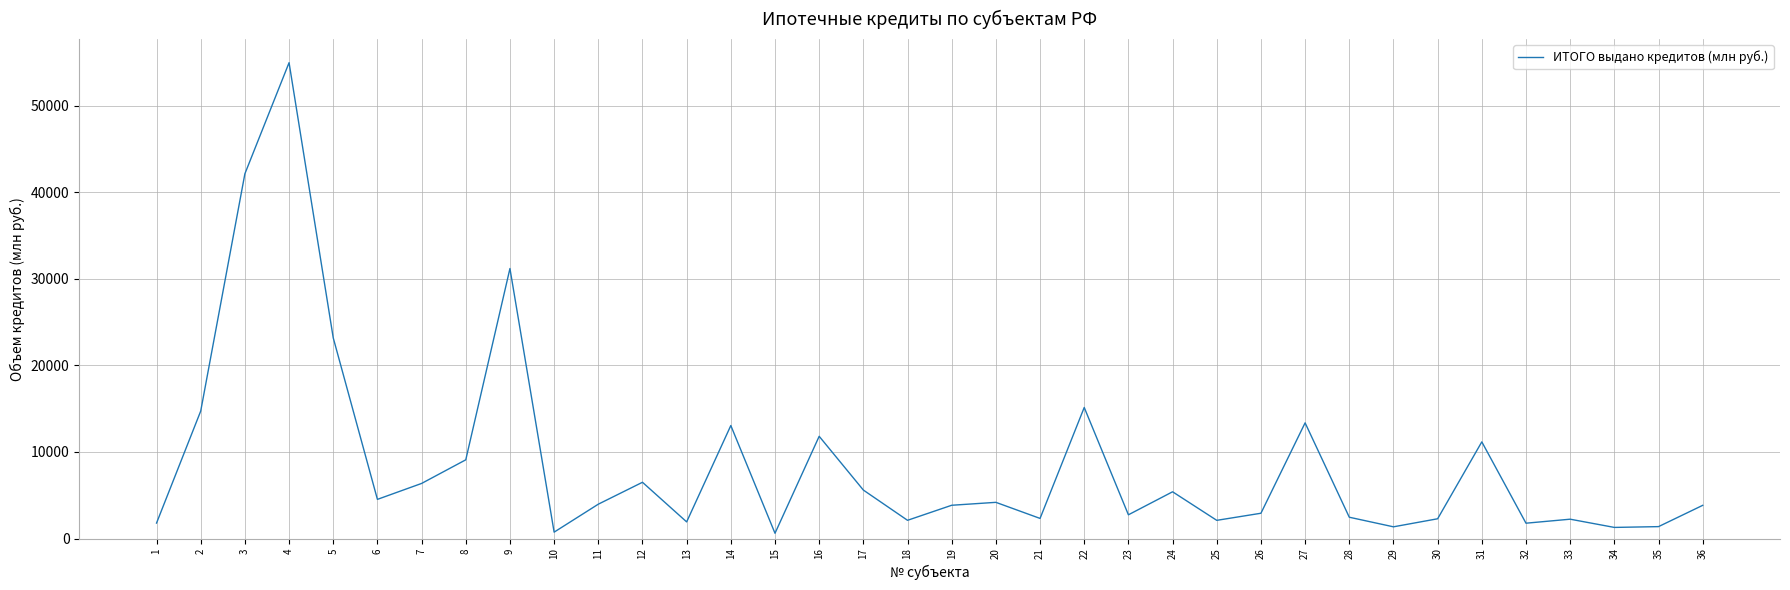

What is the difference between the second highest and minimum values?

41523.9